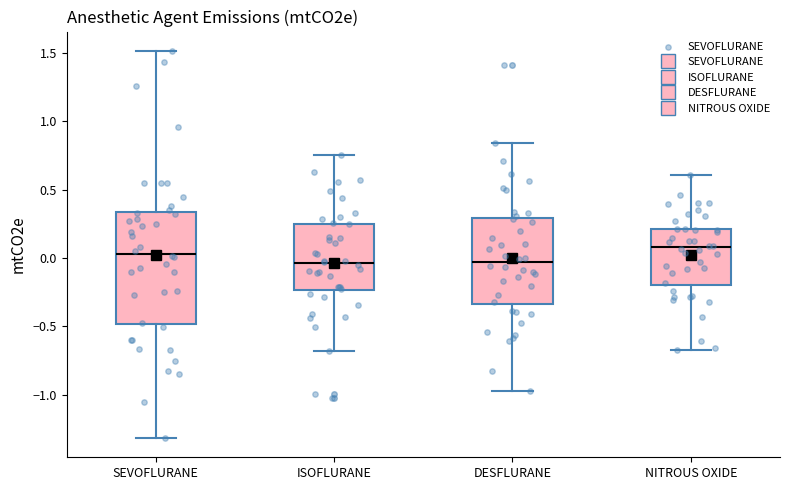

Where does the lower whisker of the box for NITROUS OXIDE end on the y-axis? The values are not printed on the chart, so give them approximately, as read against the axis.

-0.65